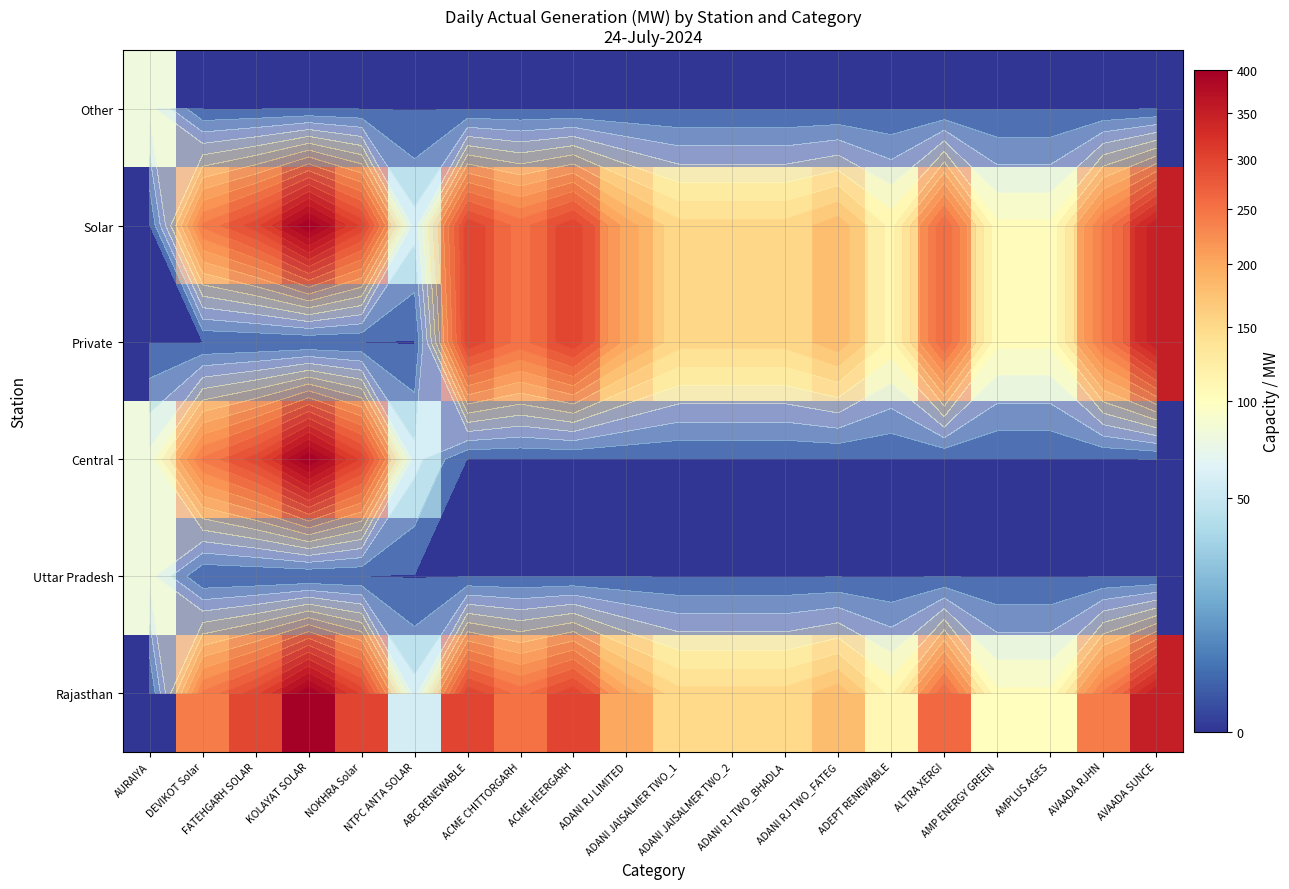

At which category is the sum across all series the highest?

KOLAYAT SOLAR